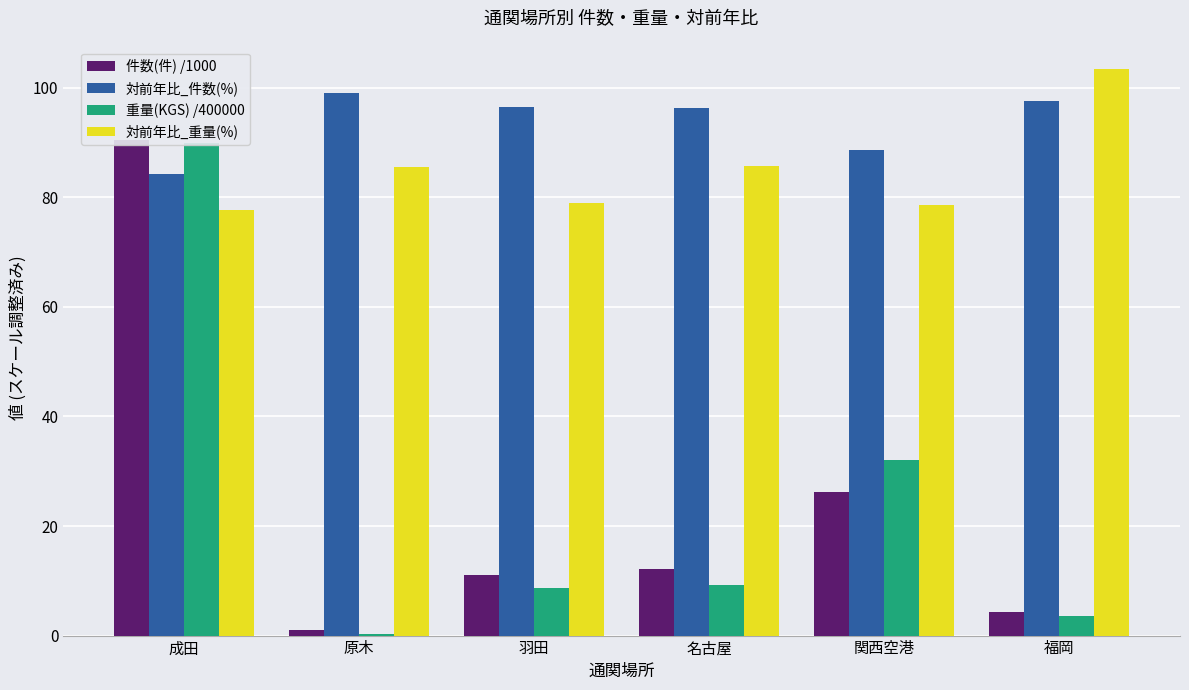

At which label does 対前年比_重量(%) first exceed 85?

原木